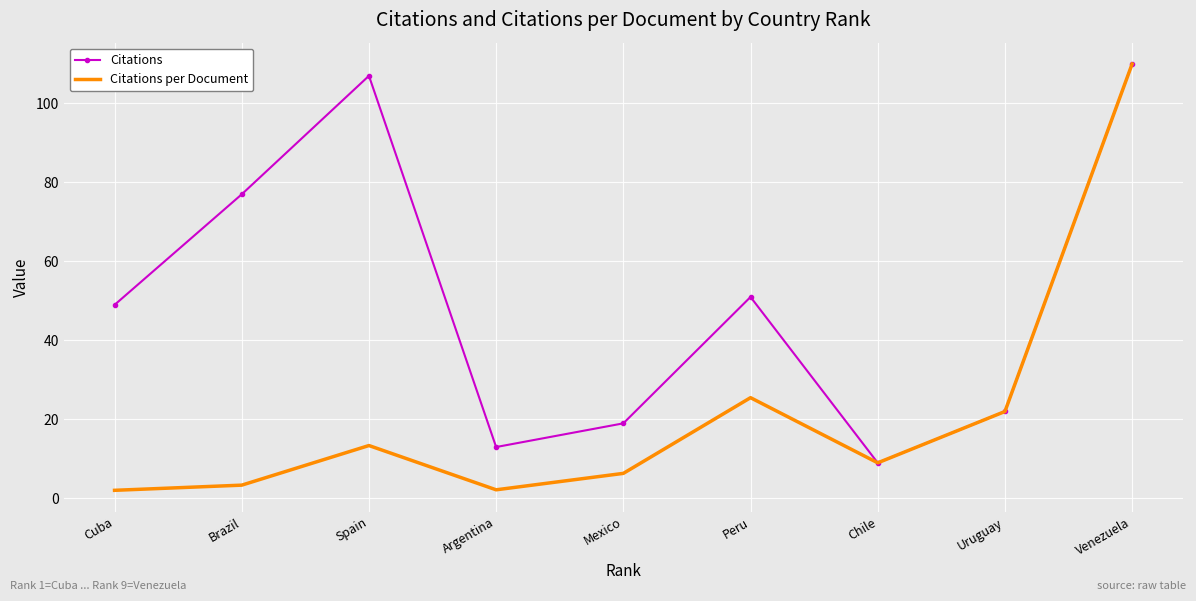

What position from the right is Chile?

3